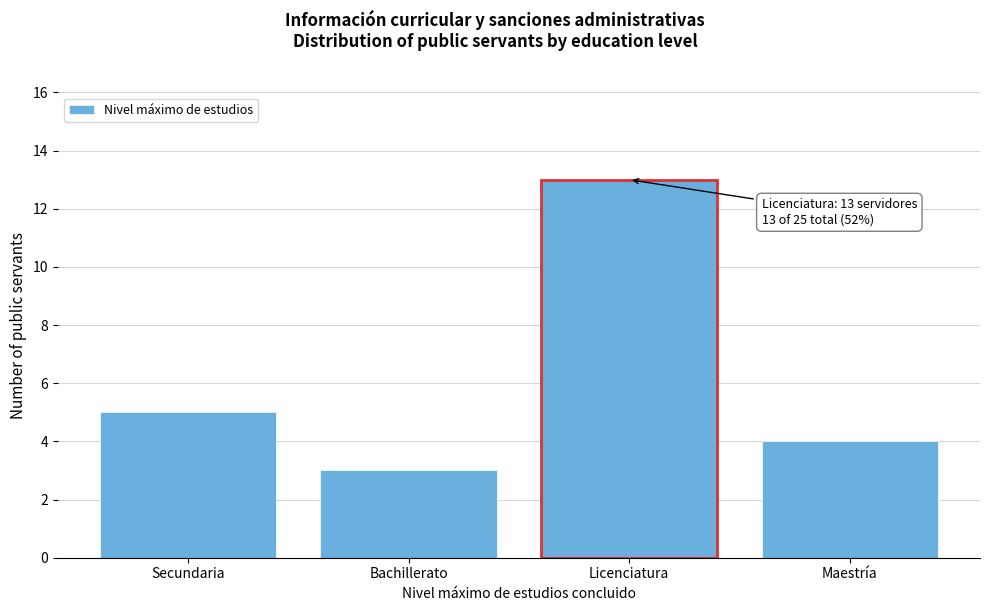

Reading right to left, list all the values displayed in this chart.

4	13	3	5